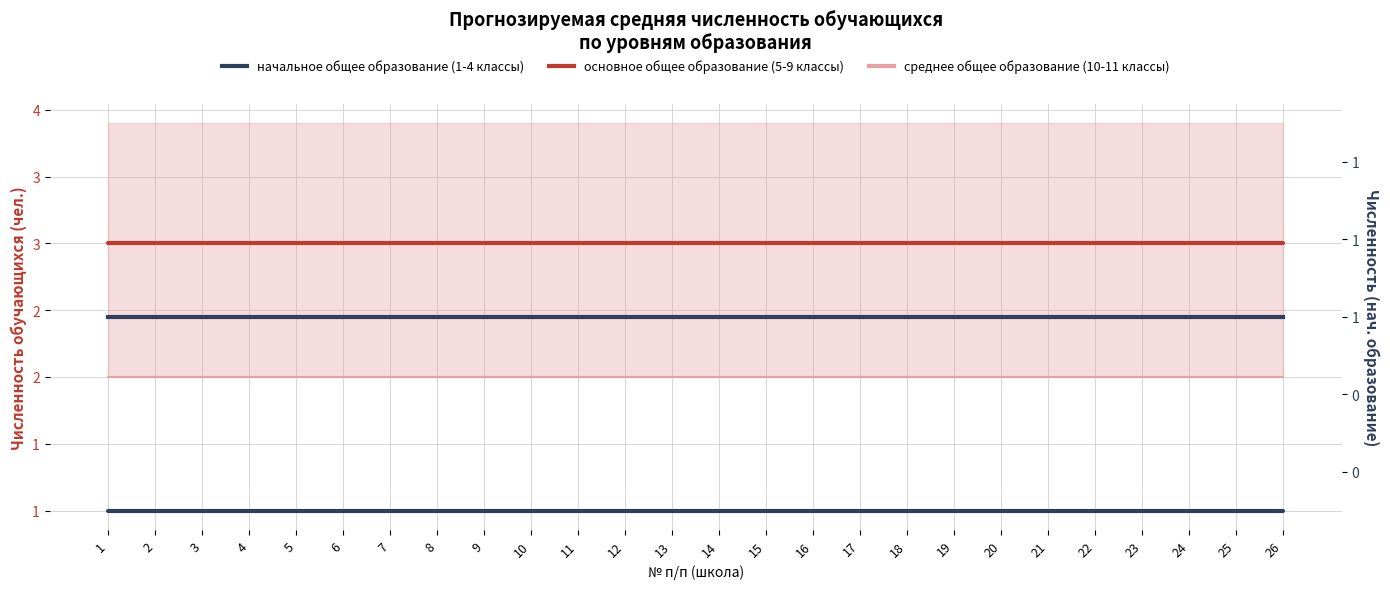

What is the value of the основное общее образование (5-9 классы) point at the 24th from the left?

3